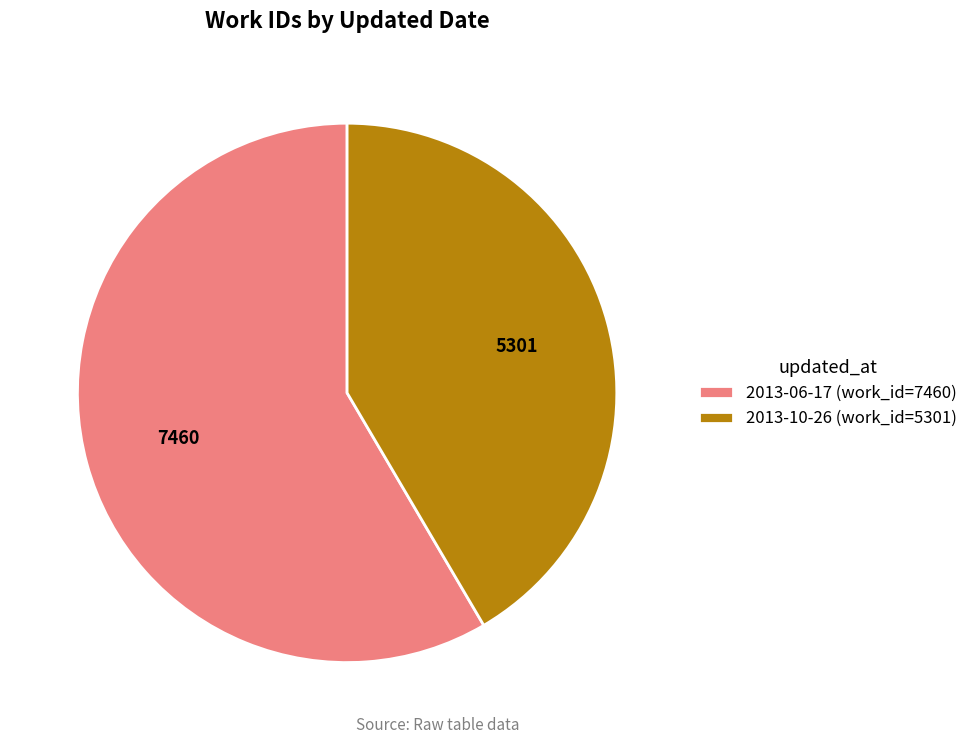

Does any single category account for the majority?

Yes